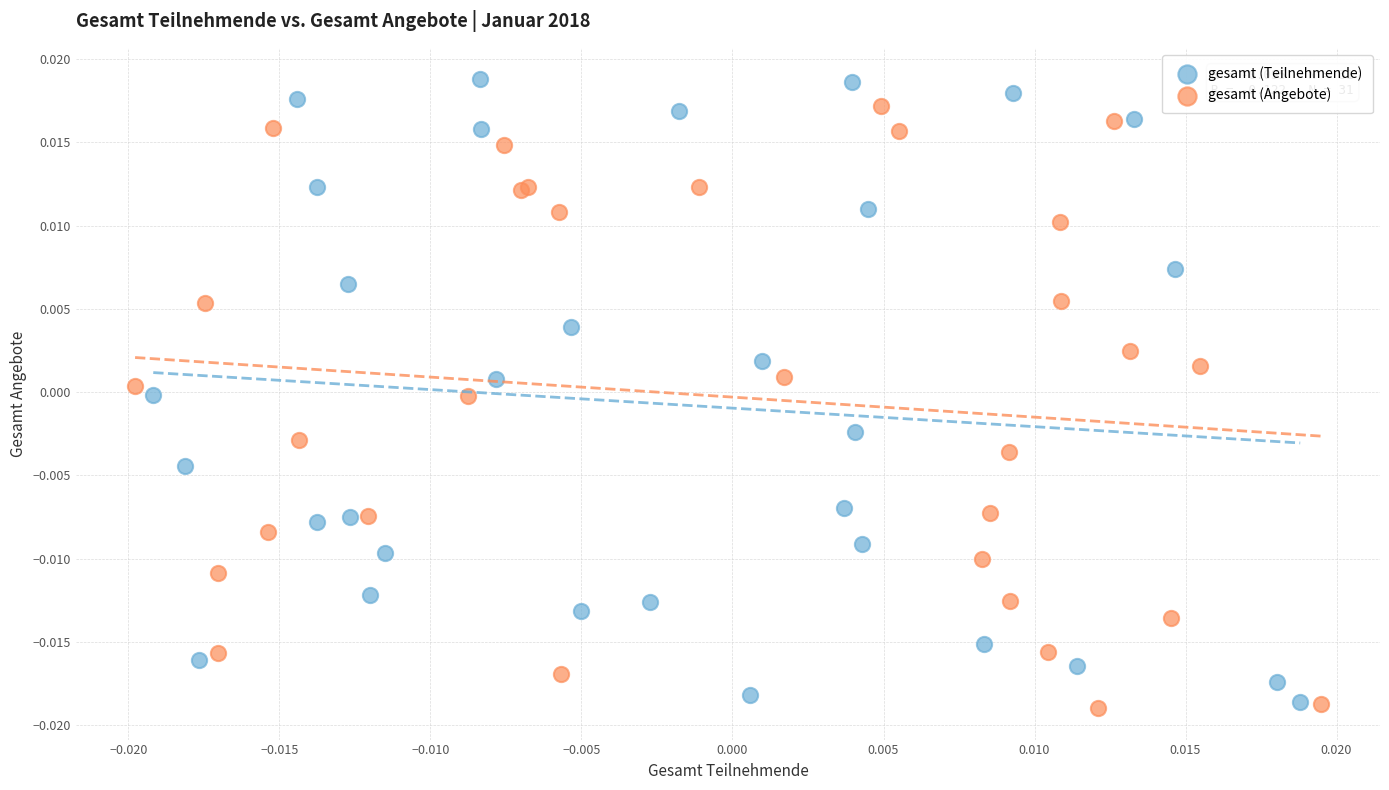

What are all the series names shown in the legend?

gesamt (Teilnehmende), gesamt (Angebote)